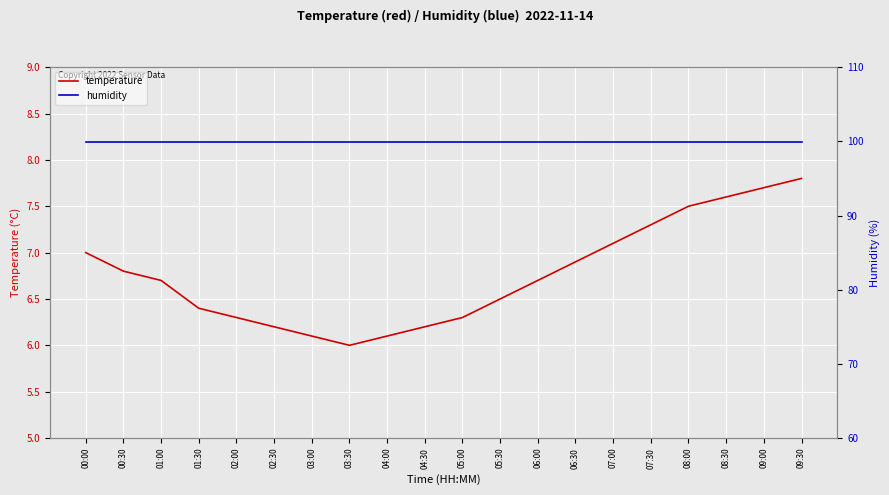

Rank the series at 05:00 from lowest to highest value.

temperature, humidity